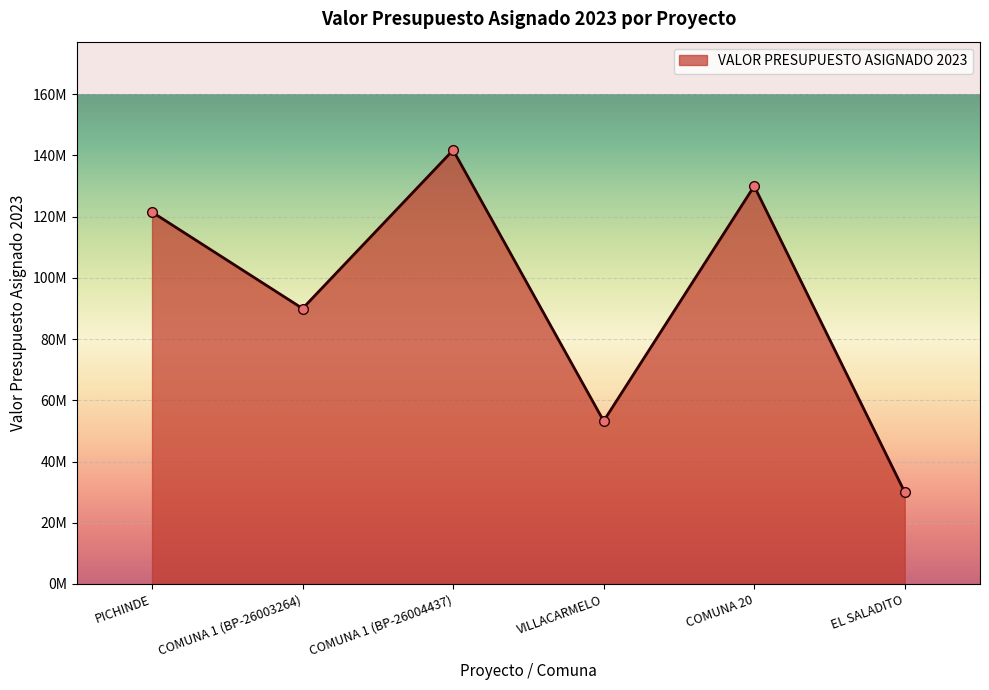

What is the sum of the values at VILLACARMELO and PICHINDE?

174753902